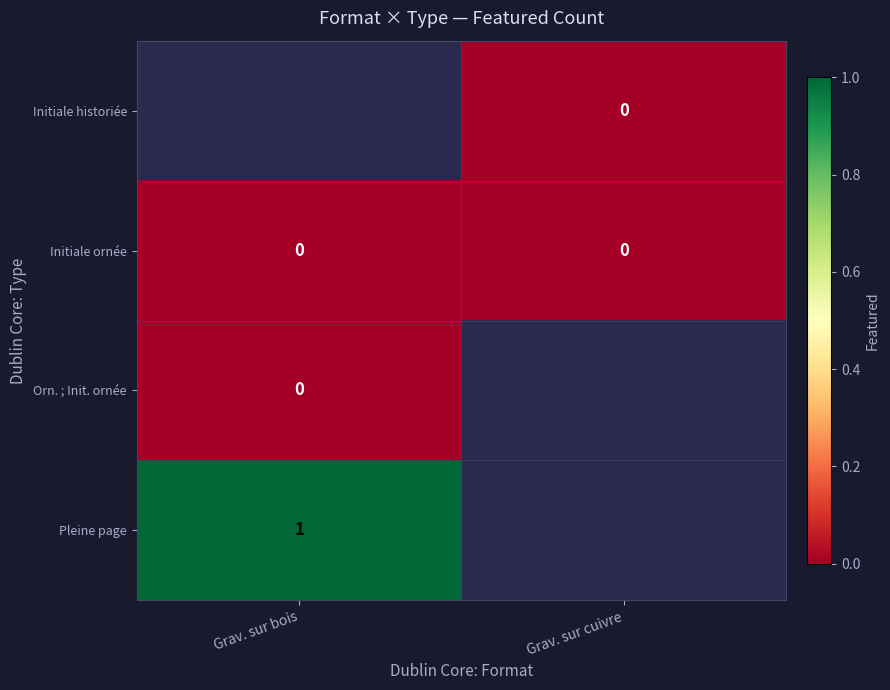

The Orn. ; Init. ornée series shows 0.0 at Grav. sur bois. True or false?

True